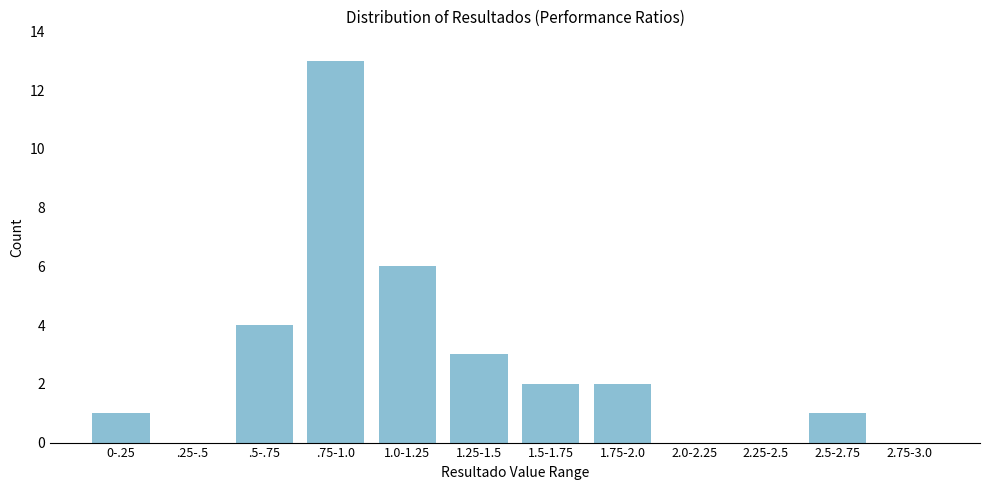

Reading left to right, transcribe all the data shown in this chart.

0-.25=1	.25-.5=0	.5-.75=4	.75-1.0=13	1.0-1.25=6	1.25-1.5=3	1.5-1.75=2	1.75-2.0=2	2.0-2.25=0	2.25-2.5=0	2.5-2.75=1	2.75-3.0=0